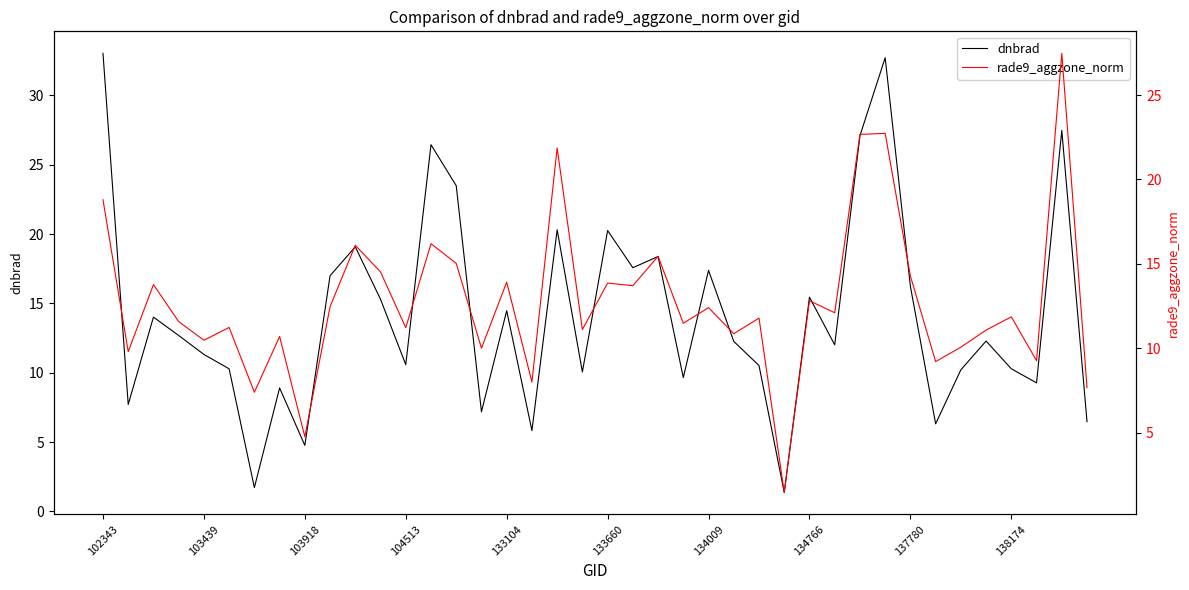

What is the difference between the second highest and minimum values in the dnbrad series?

31.4